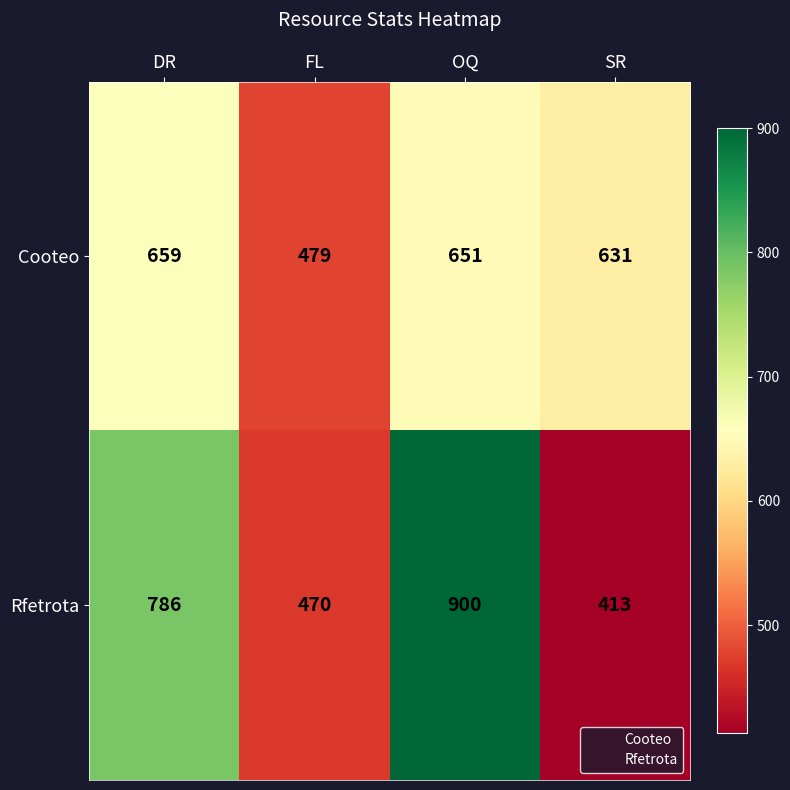

Between FL and OQ, which series saw the biggest shift?

Rfetrota